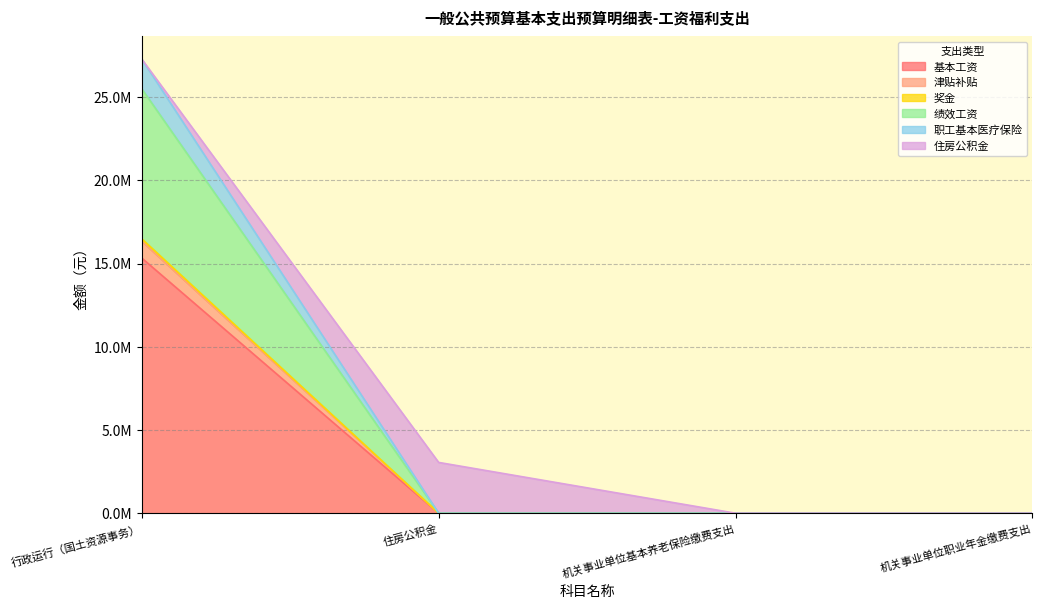

Does the chart display data point markers on the line(s)?

No